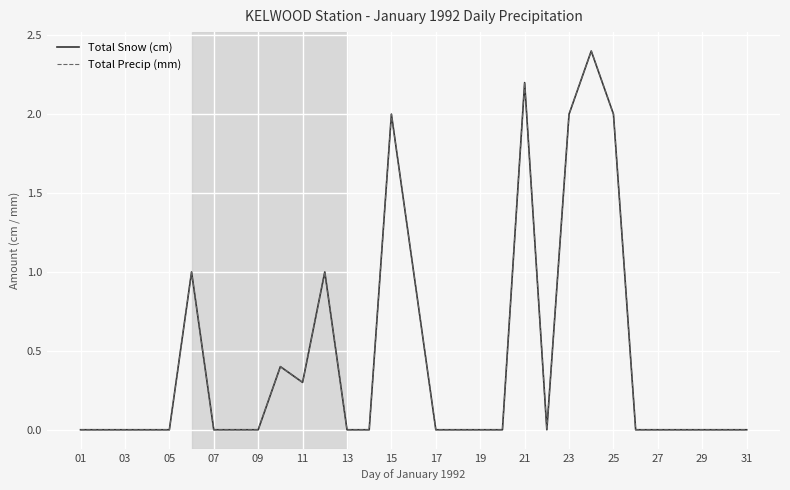

Does the chart display data point markers on the line(s)?

No